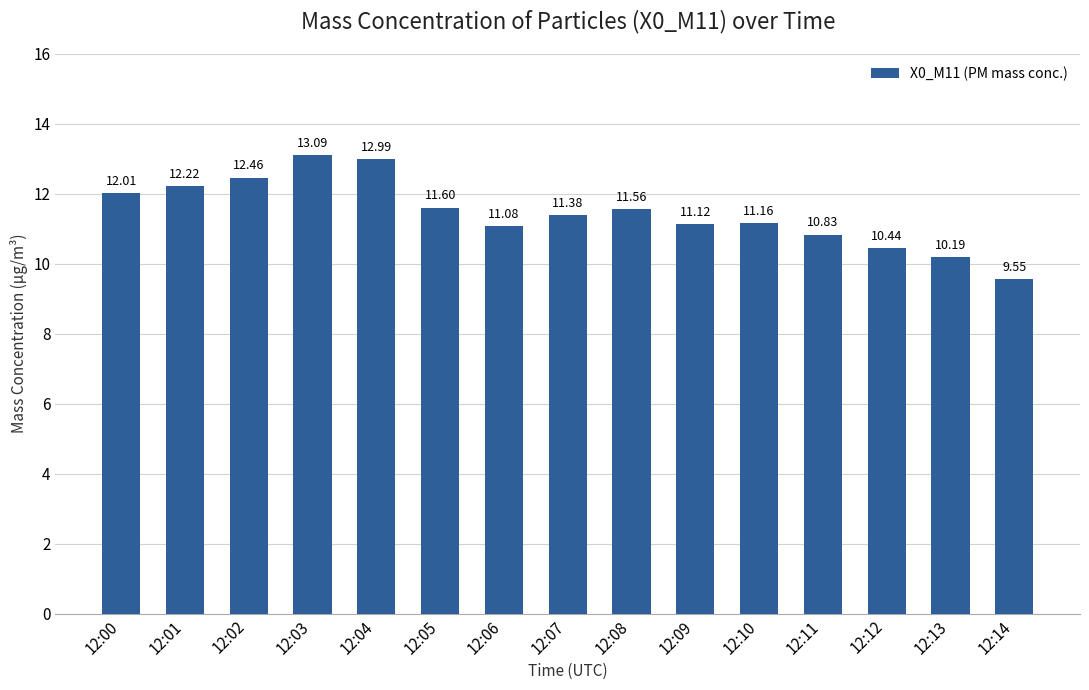

What is the value of the 7th bar from the left?

11.1